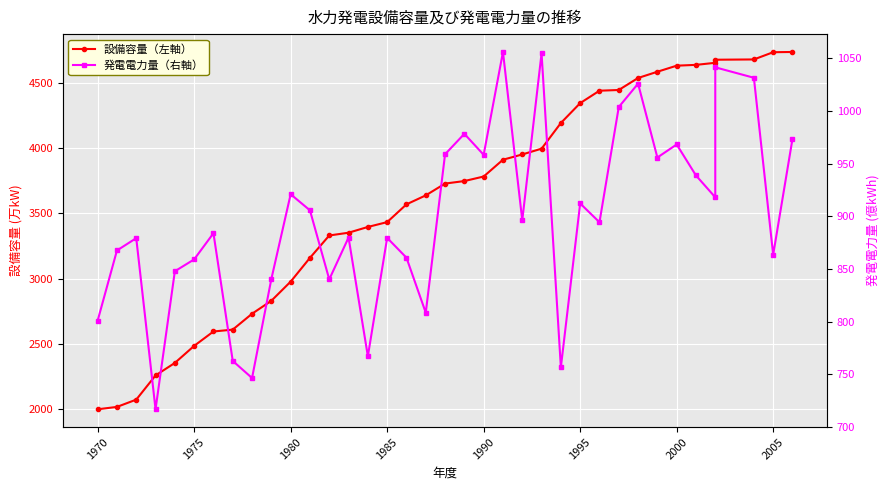

What is the average value of the 設備容量（左軸） series?

3601.2